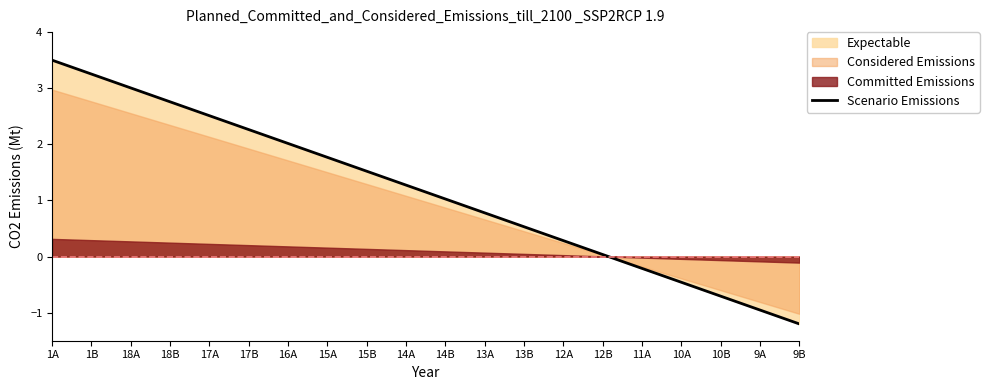

The chart shows a value of 3.5 at 1A. True or false?

True